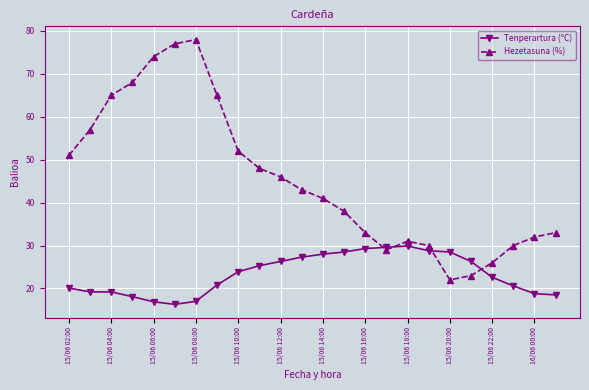

What is the smallest value displayed?

16.3